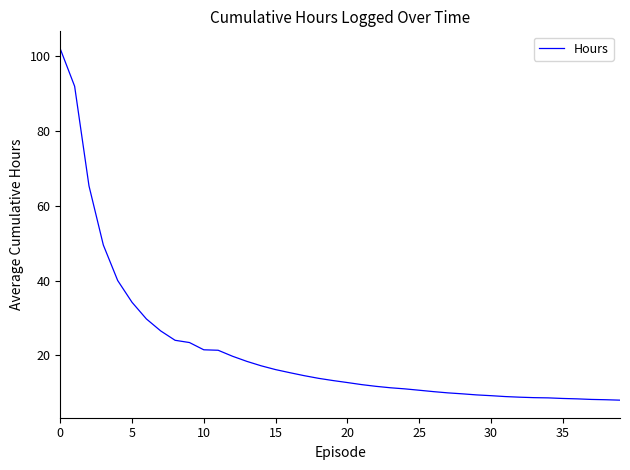

What is the maximum value shown in the chart?

102.0